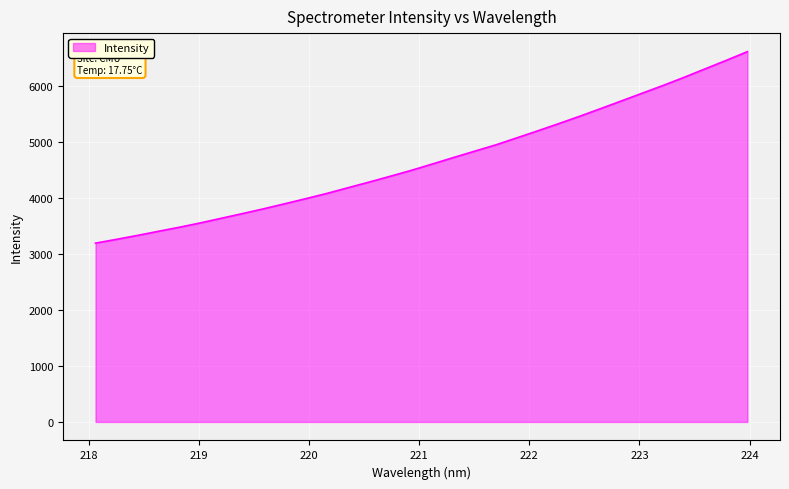

What is the difference between the maximum and minimum values?

3417.1